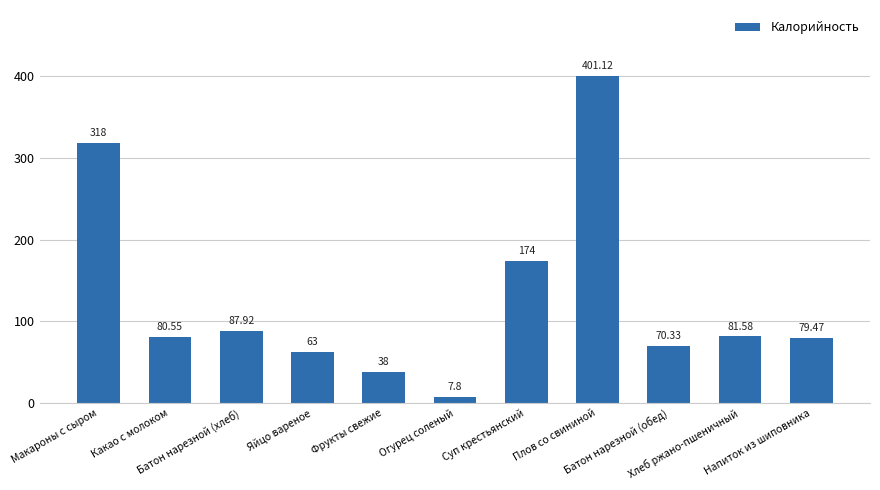

What is the label of the 6th bar from the right?

Огурец соленый